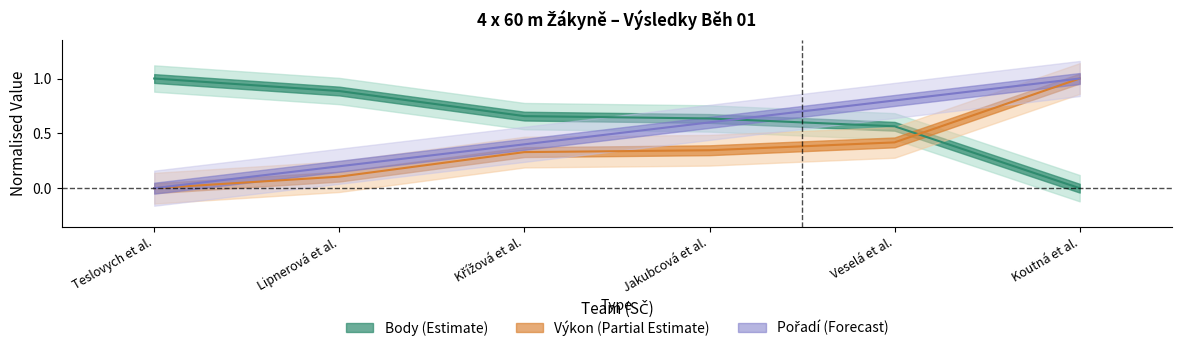

At Křížová et al., list the series in order from largest to smallest.

Body, Pořadí, Výkon